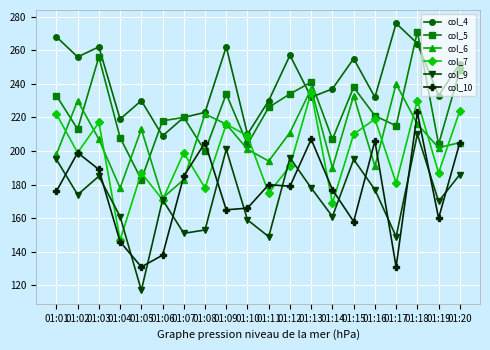

Between 01:03 and 01:17, which series saw the biggest shift?

col_10